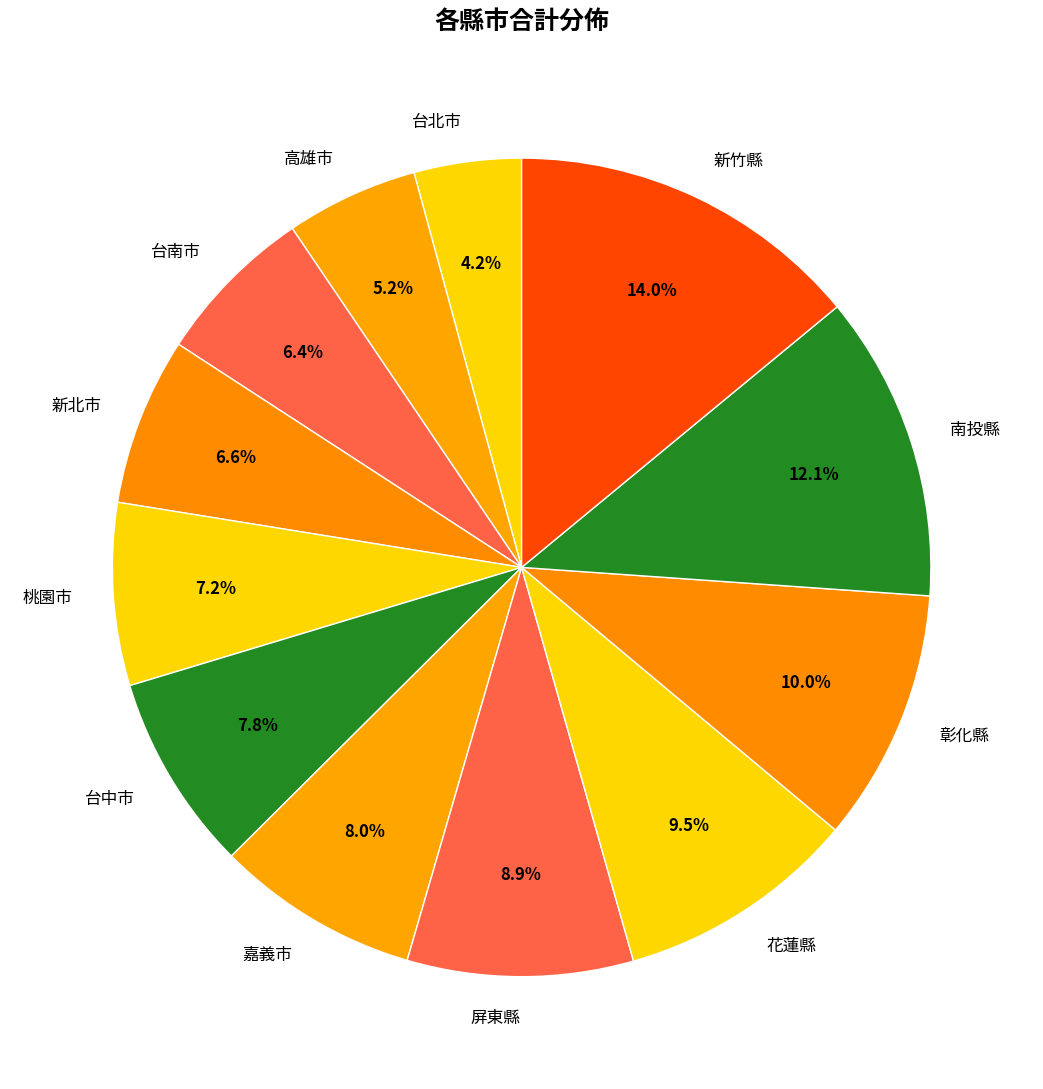

How much of the chart is everything except 台北市?

95.8%